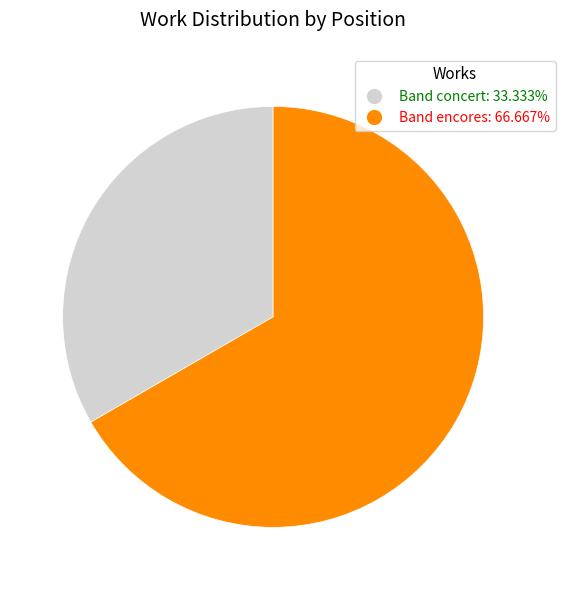

Which slice is the smallest?

Band concert